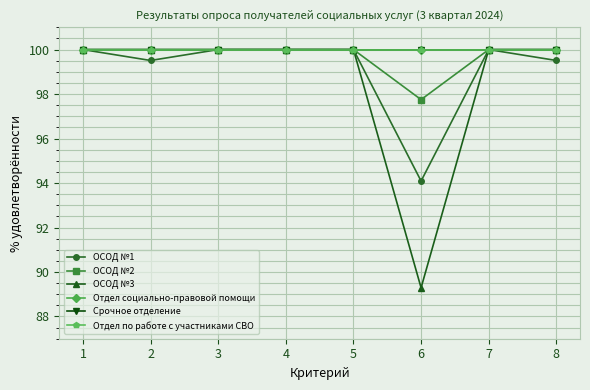

What is the difference between the highest and lowest values at 2?

0.5